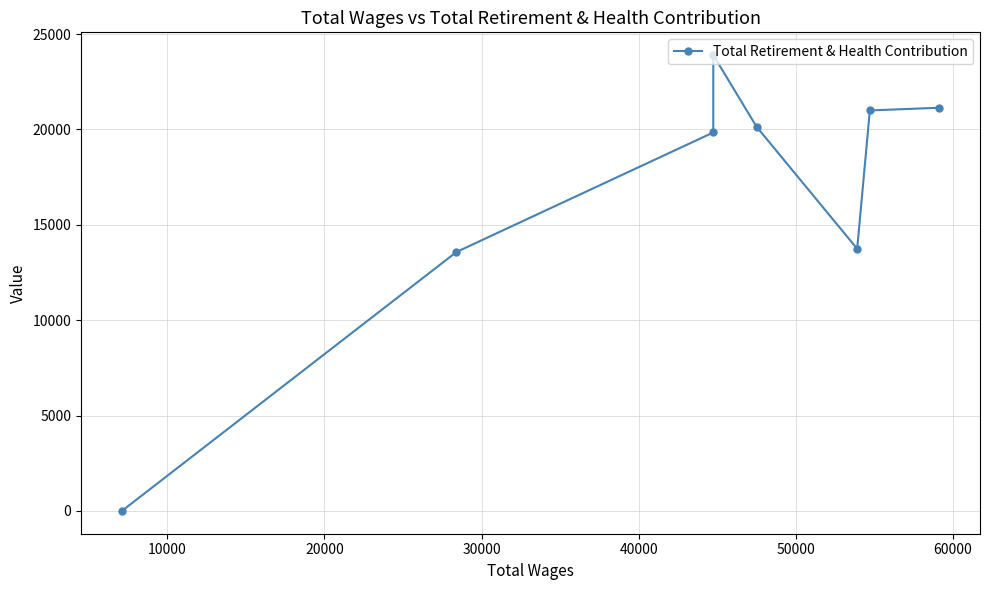

What is the maximum value shown in the chart?

23899